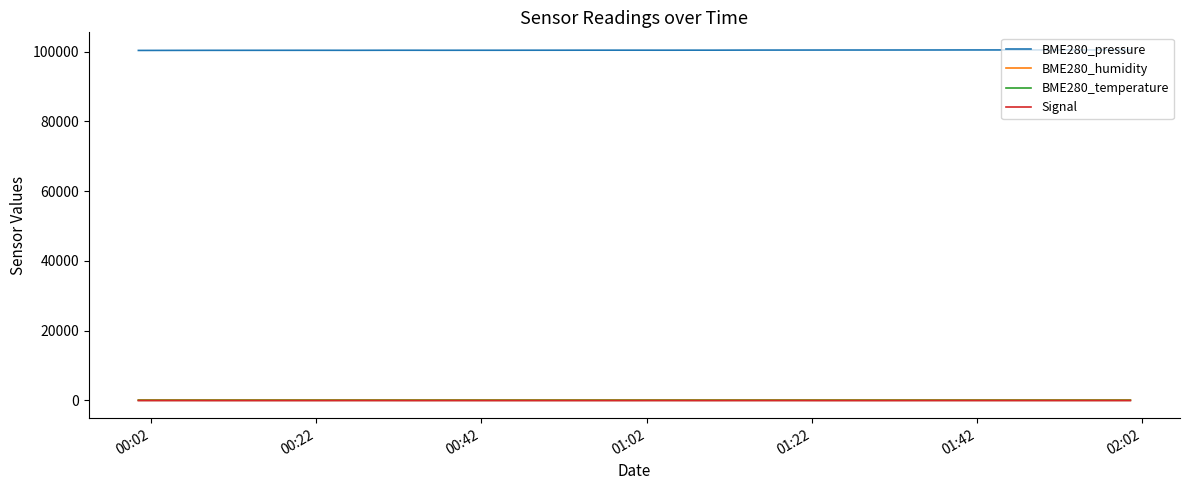

What is the highest value of the BME280_pressure series?

100473.5